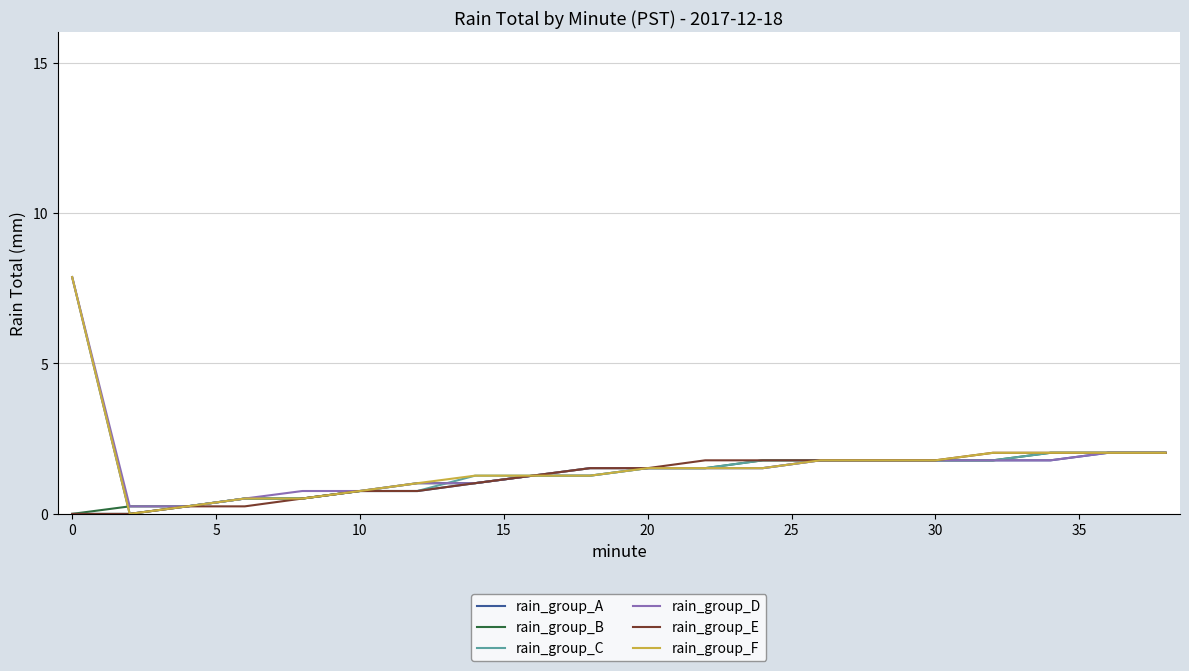

What is the maximum value for rain_group_B?

2.0